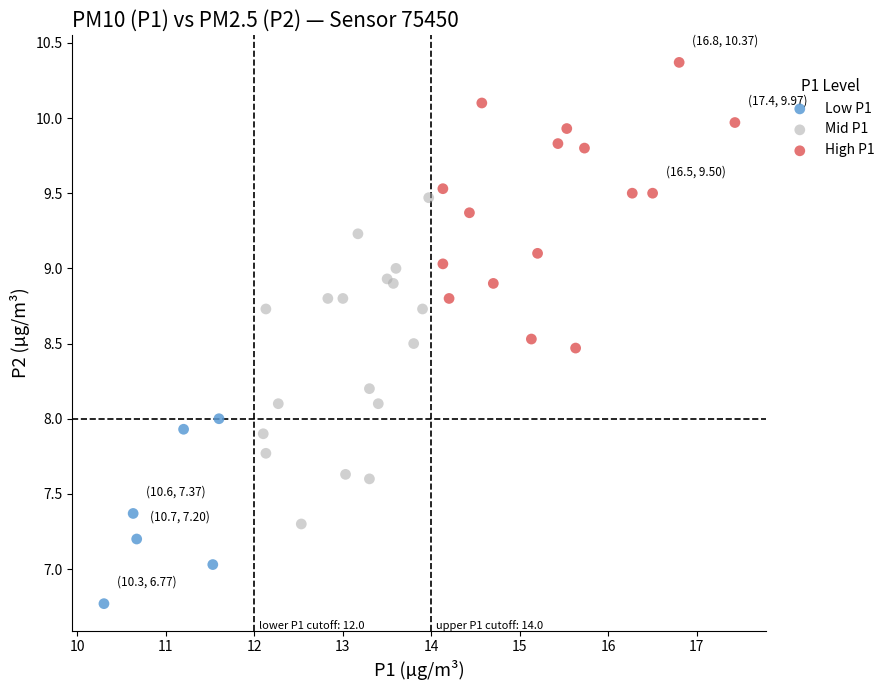

What are all the series names shown in the legend?

Low P1, Mid P1, High P1